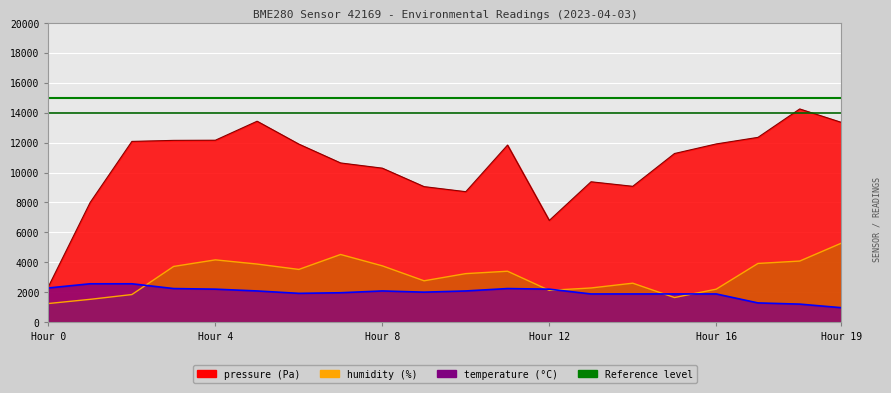

Which series has the largest range (max minus min)?

pressure